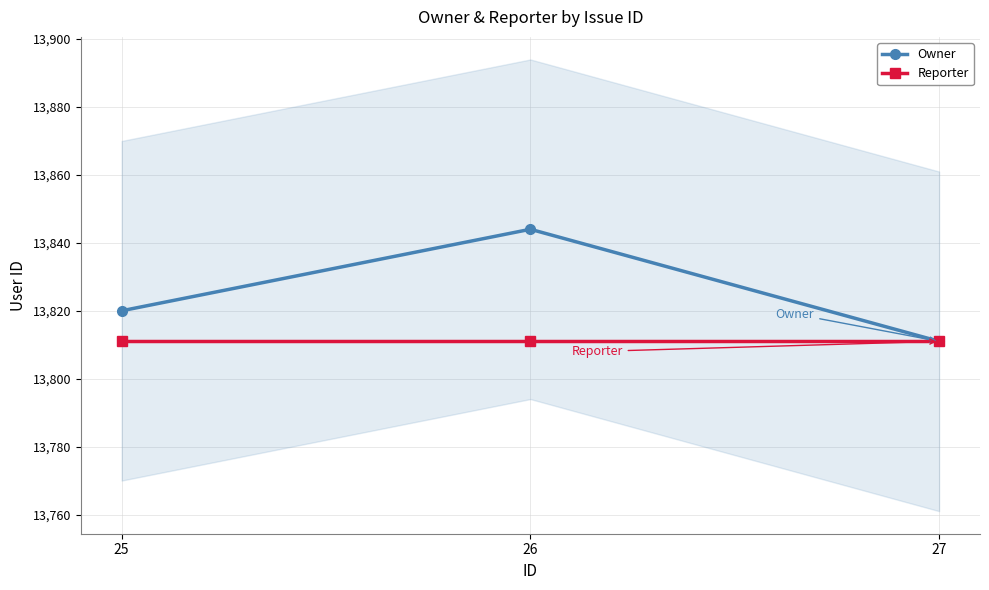

At 25, list the series in order from smallest to largest.

Reporter, Owner